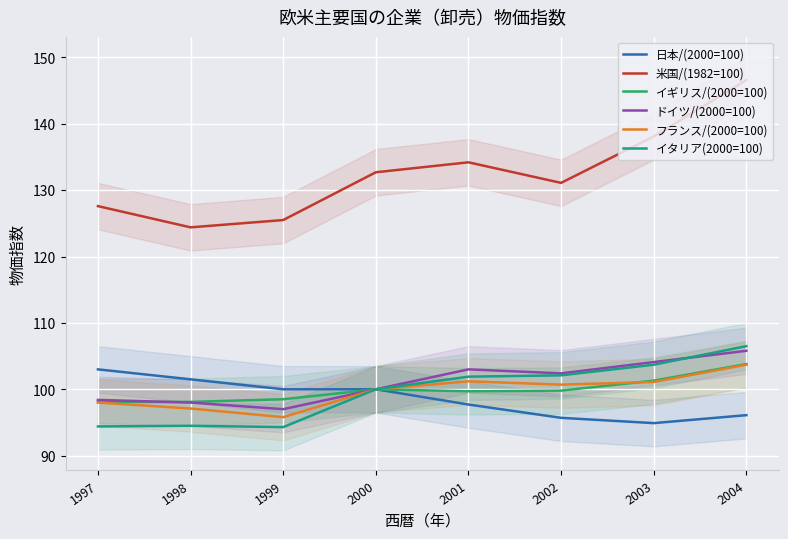

What is the sum of all イタリア(2000=100) values?

797.4